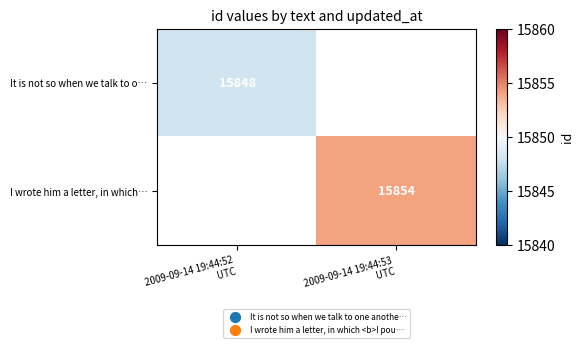

Rank the categories by I wrote him a letter, in which… value from highest to lowest.

2009-09-14 19:44:52 UTC, 2009-09-14 19:44:53 UTC